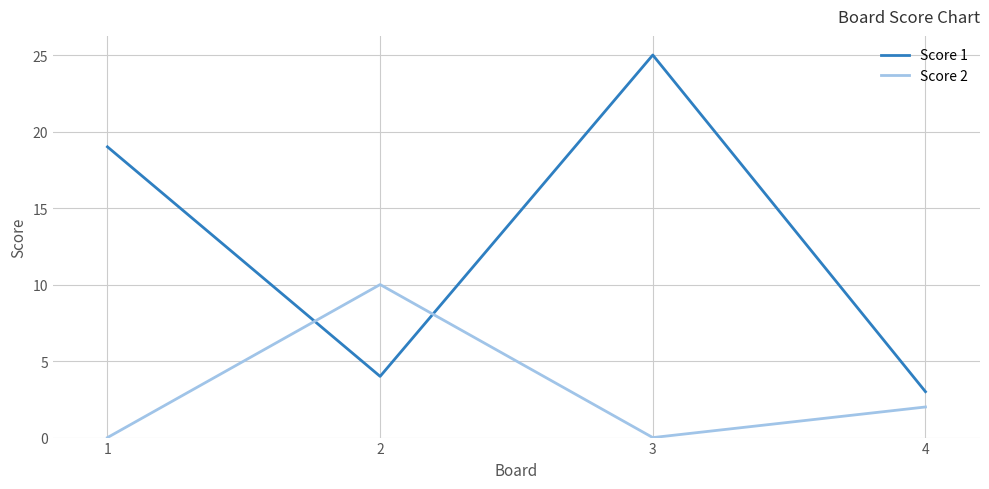

Does the chart display data point markers on the line(s)?

No